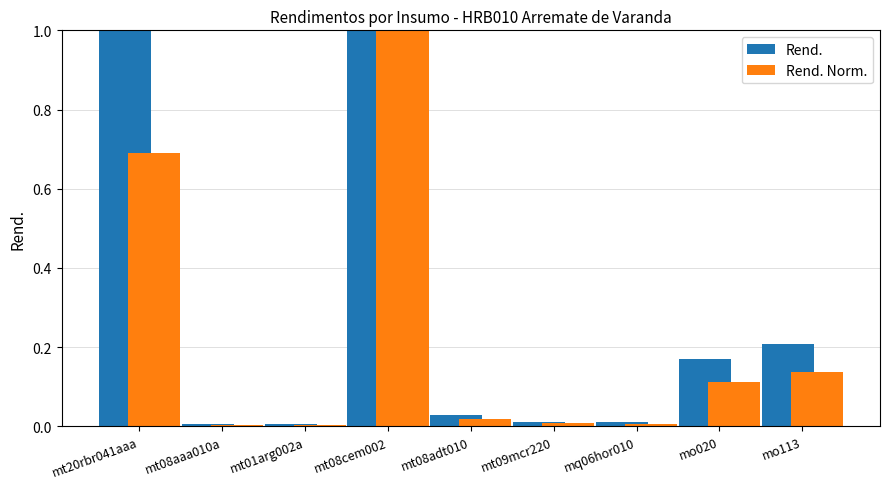

True or false: Rend. has a value of 0.0 at mt08aaa010a.

True